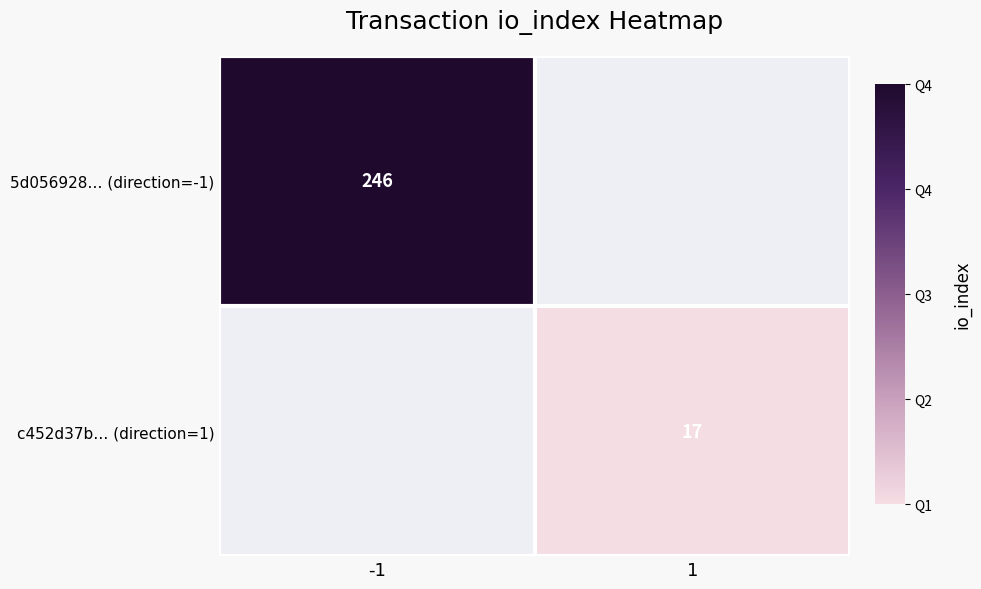

The value of 5d056928… (direction=-1) at -1 is 150. True or false?

False